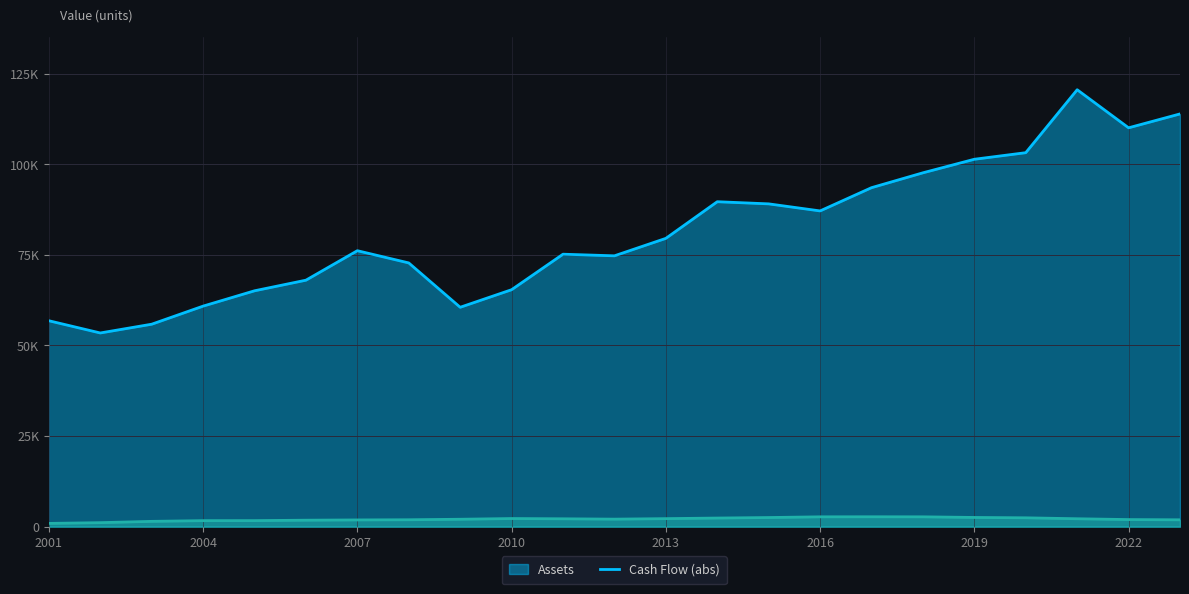

Which series has the widest spread of values?

Assets